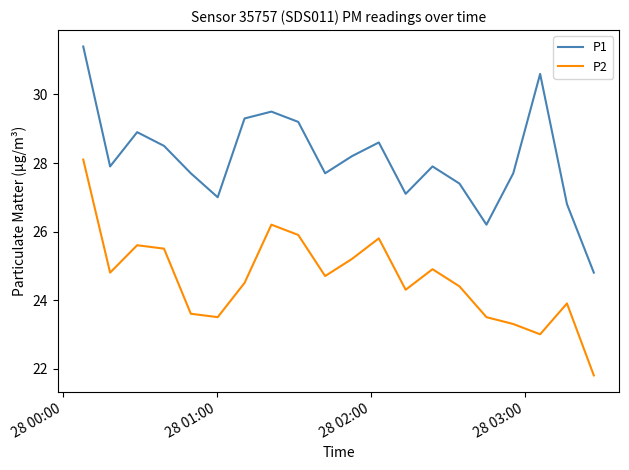

What is the sum of all P2 values?

492.5